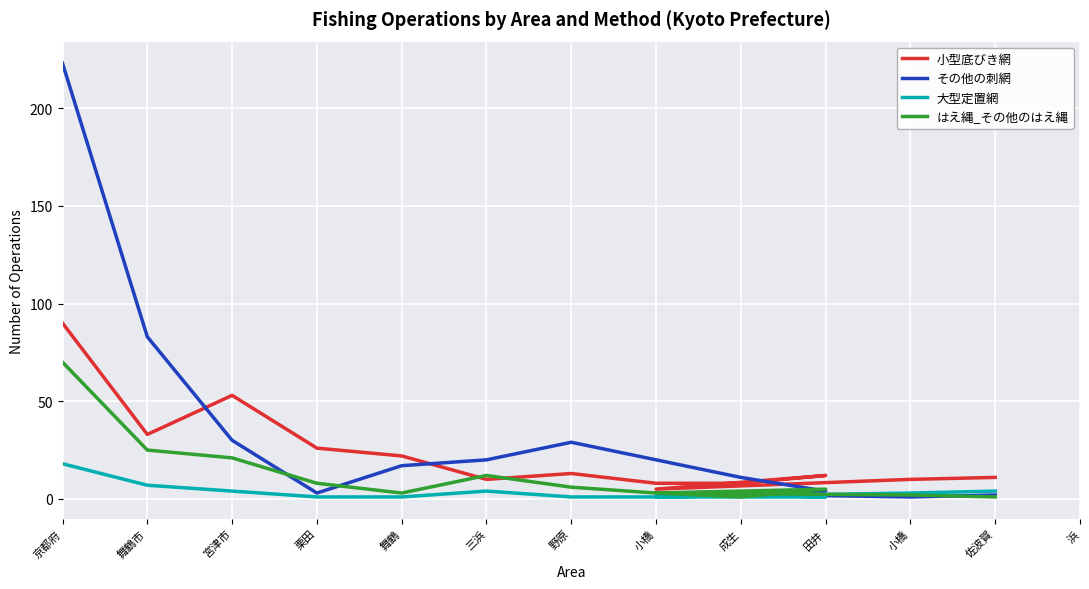

What is the label of the 3rd point from the right?

小橋